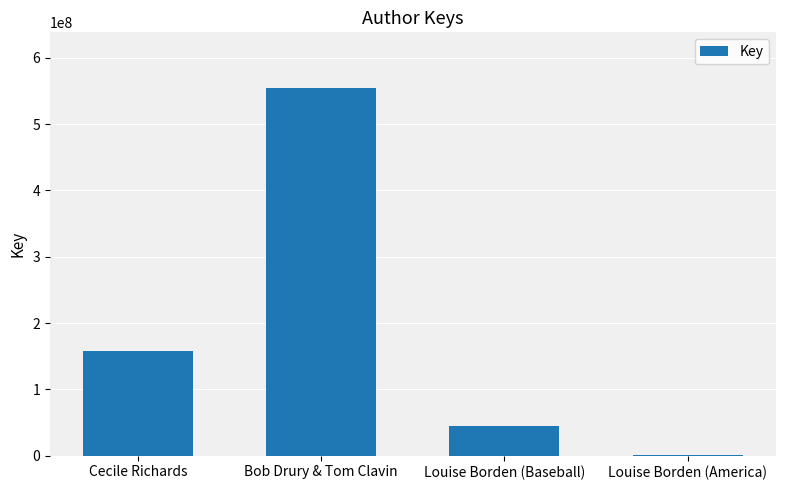

What is the sum of all values?

760771207